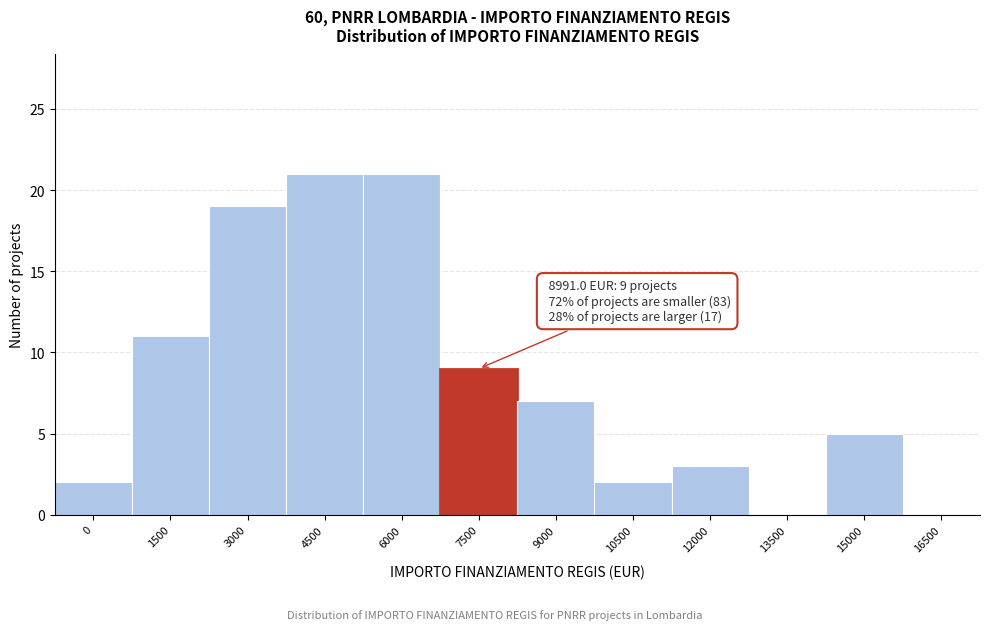

Reading left to right, what are all the values shown in this chart?

0=2	1500=11	3000=19	4500=21	6000=21	7500=9	9000=7	10500=2	12000=3	13500=0	15000=5	16500=0